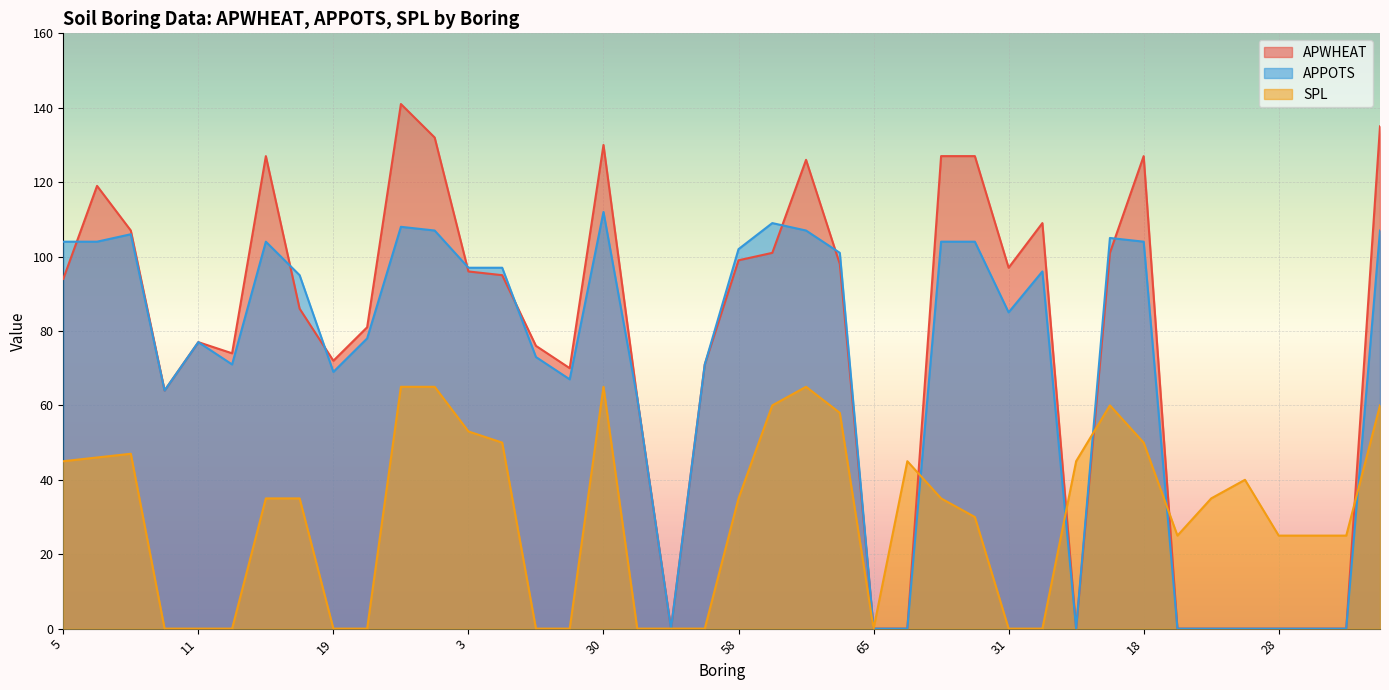

What position from the left is 51?

20